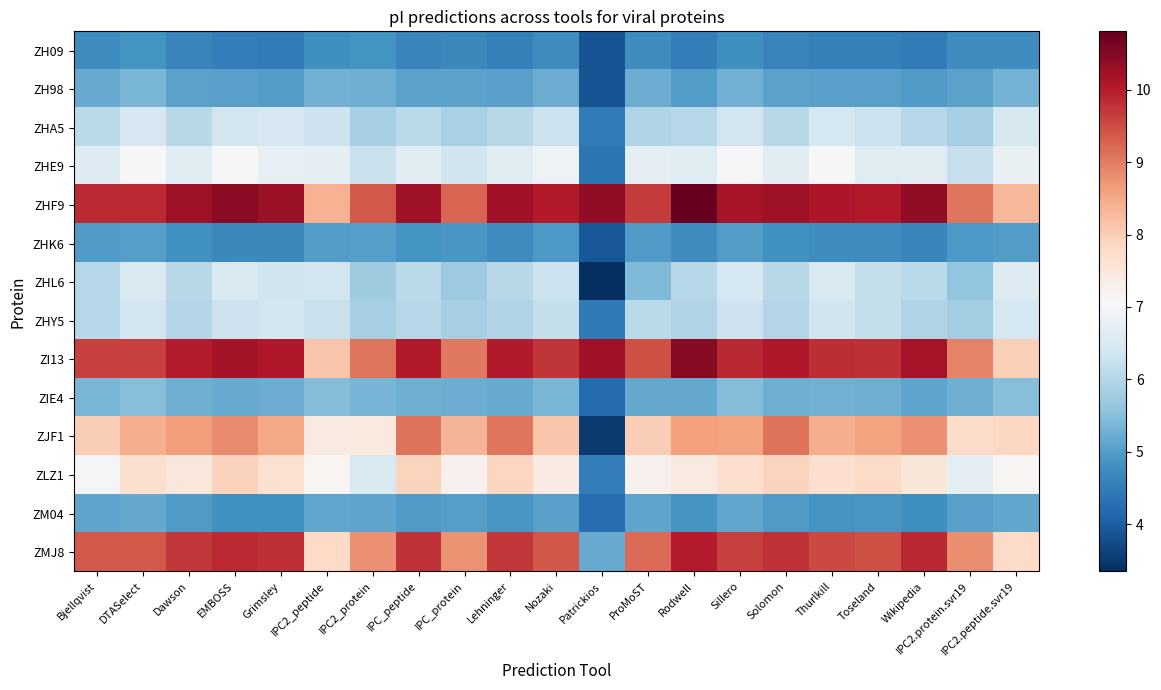

At which category is the sum across all series the highest?

EMBOSS